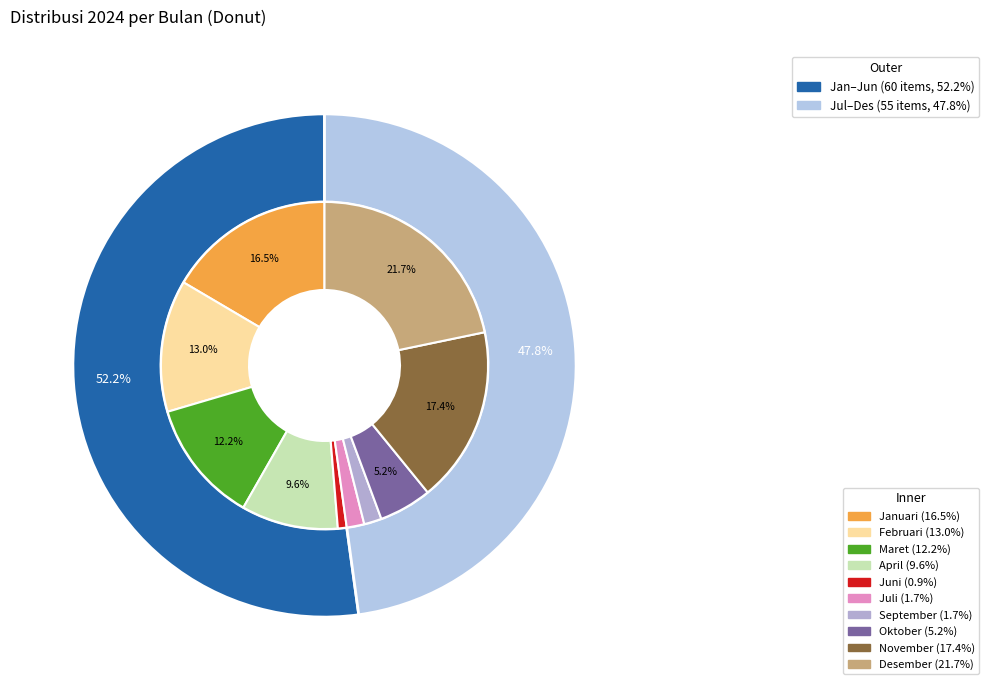

How many slices are in this pie chart?

10